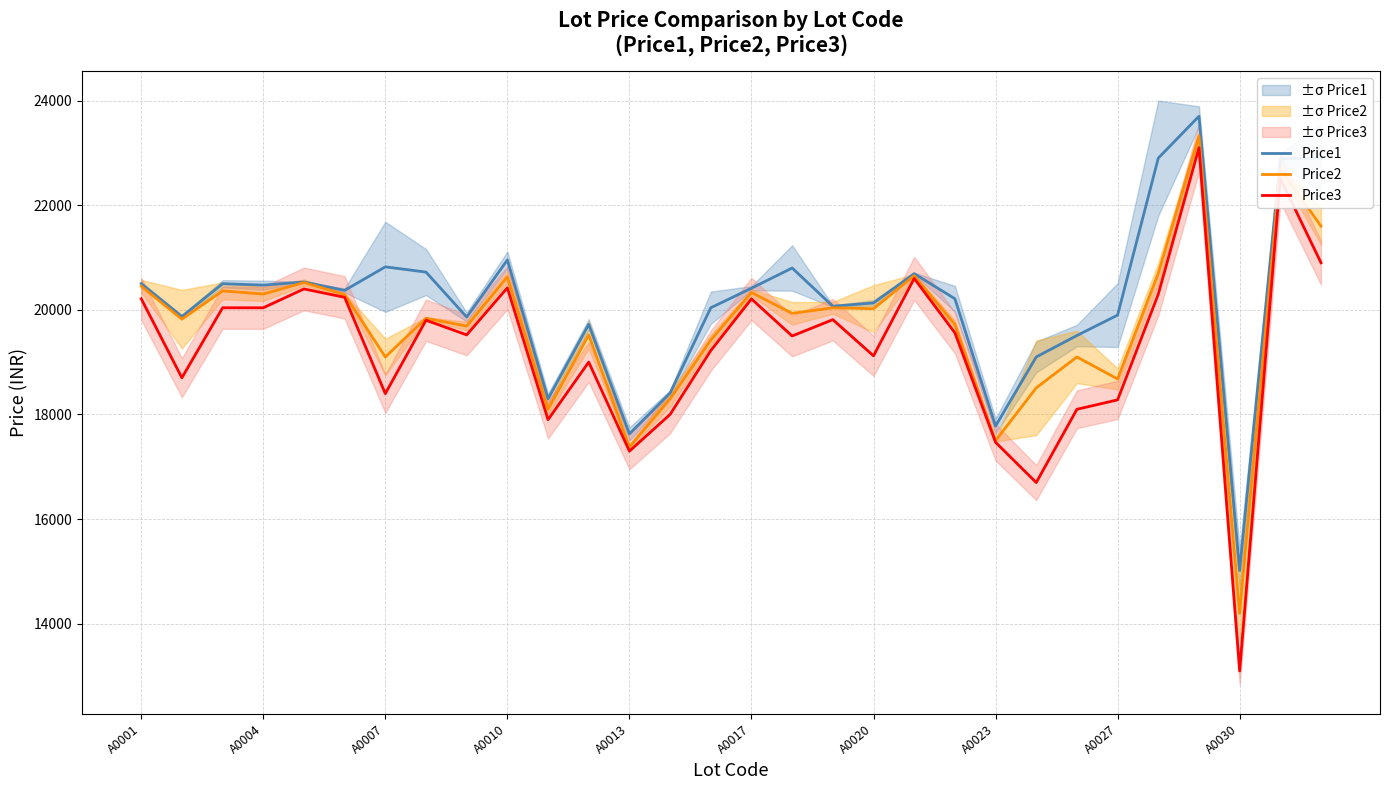

Is the value of Price3 at 26 greater than the value of Price2 at 10?

Yes